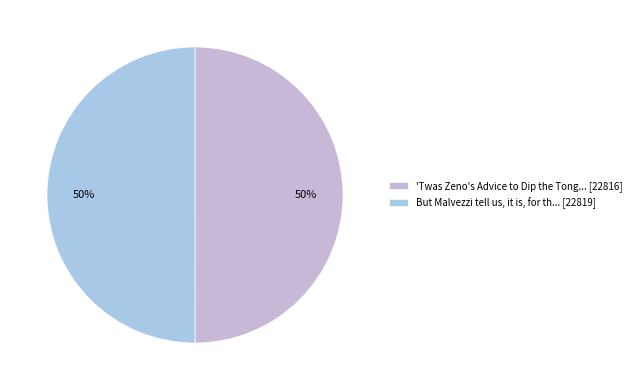

How many segments does this pie chart have?

2